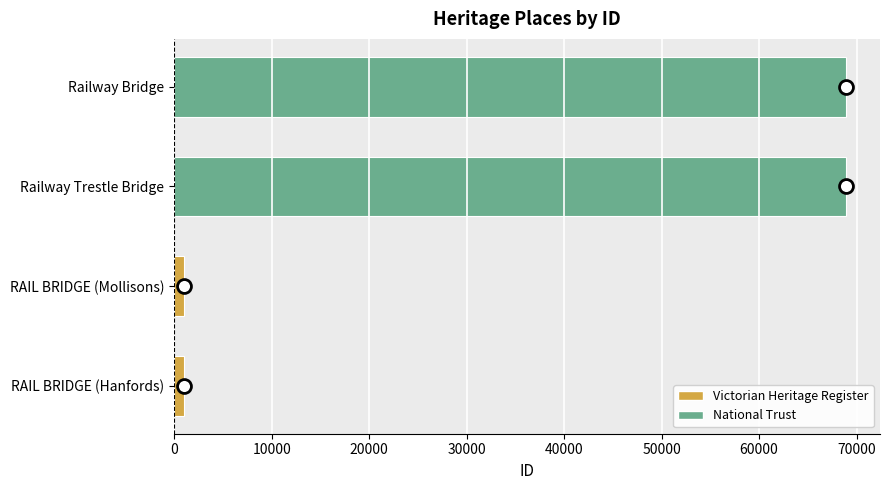

What is the difference between the second highest and minimum values?

67996